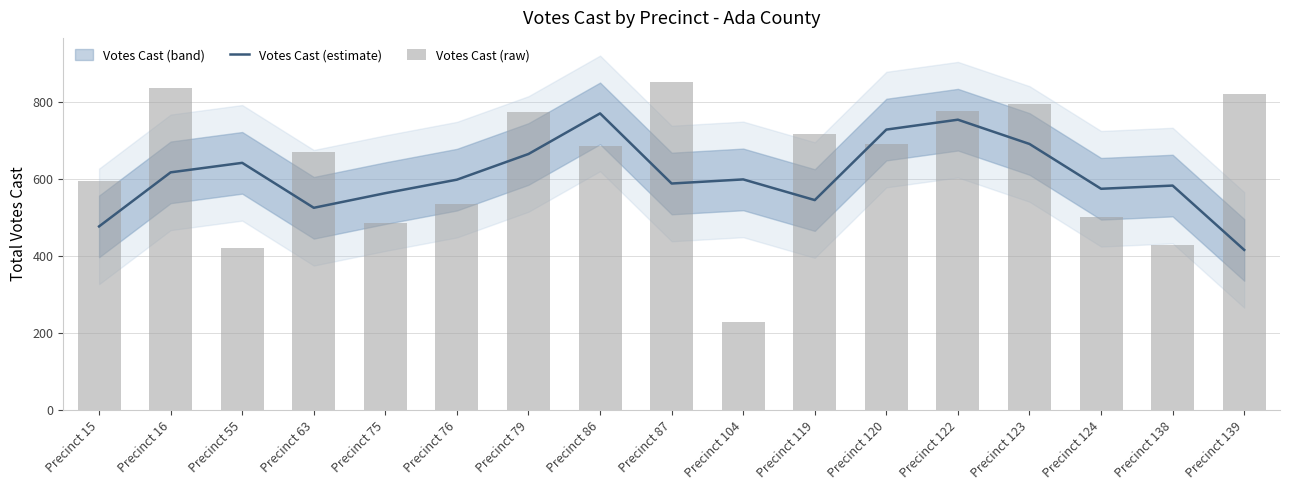

Does the chart contain stacked bars?

No